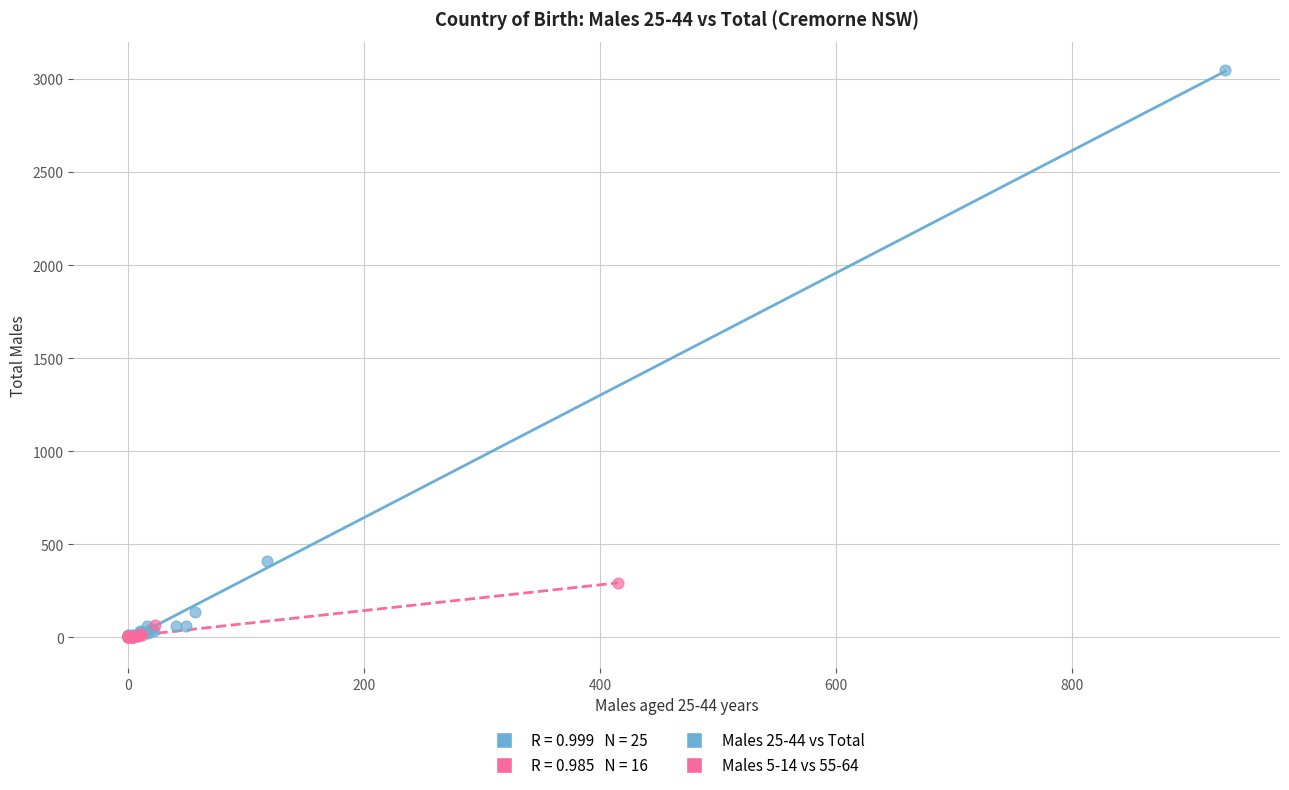

Which series contains the highest Y value?

Males 25-44 vs Total